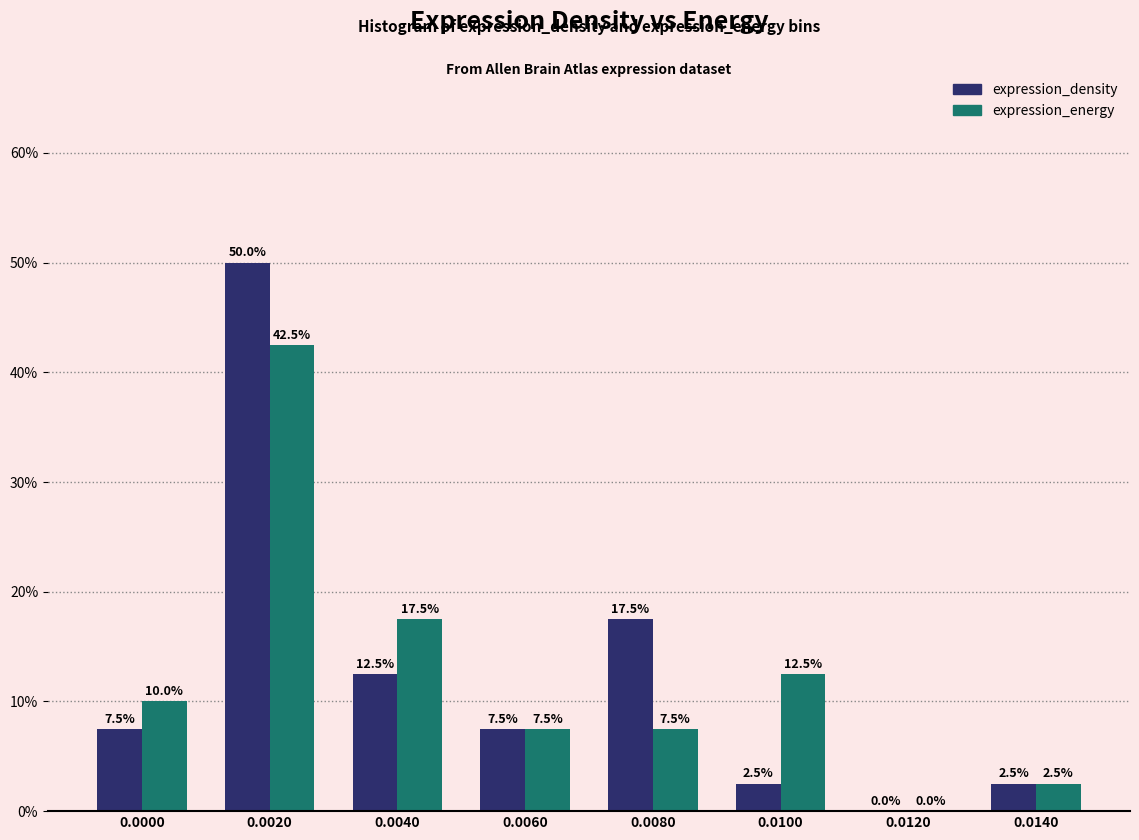

Does the chart contain stacked bars?

No